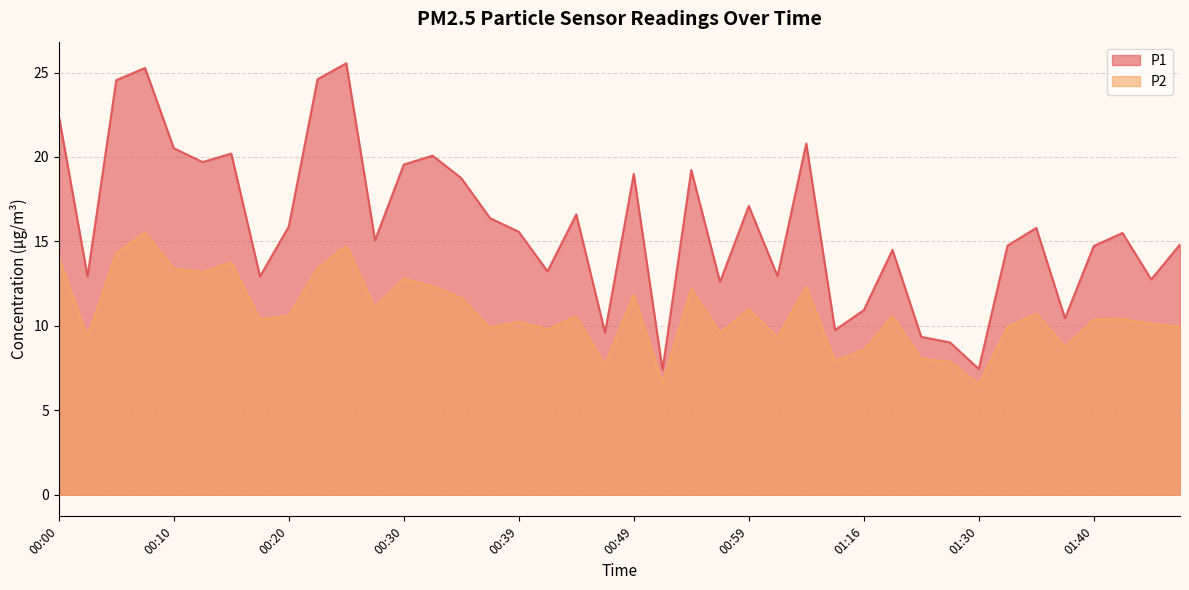

How many lines are shown in the chart?

2